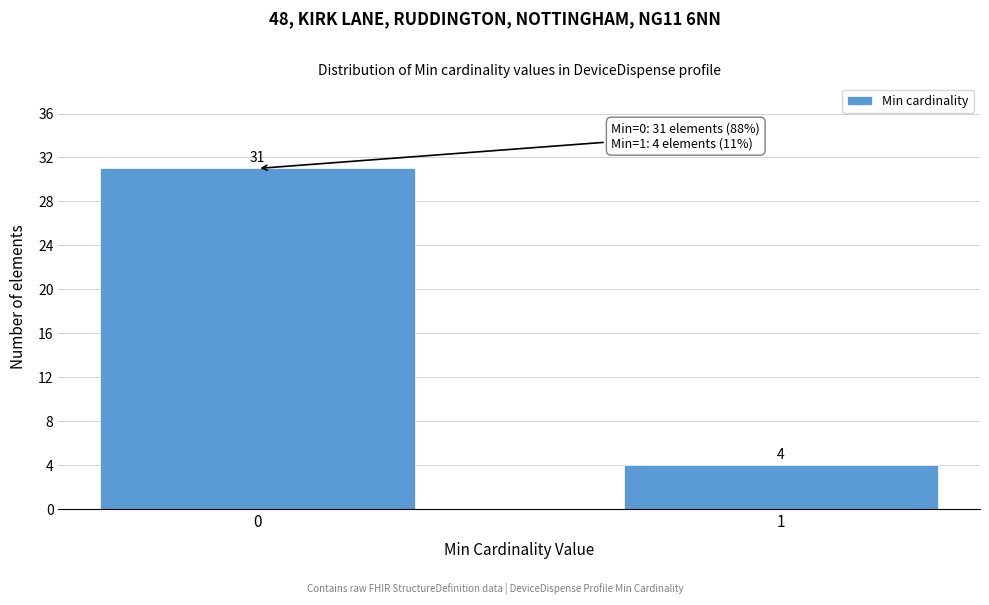

Reading left to right, transcribe all the data shown in this chart.

0=31	1=4